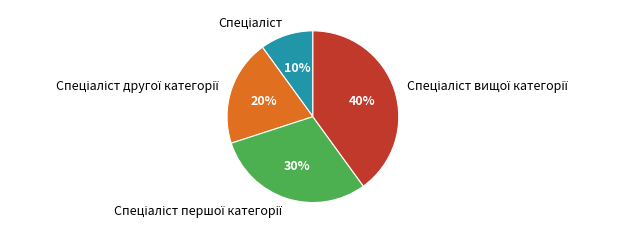

To the nearest percent, what is the average slice percentage?

25%